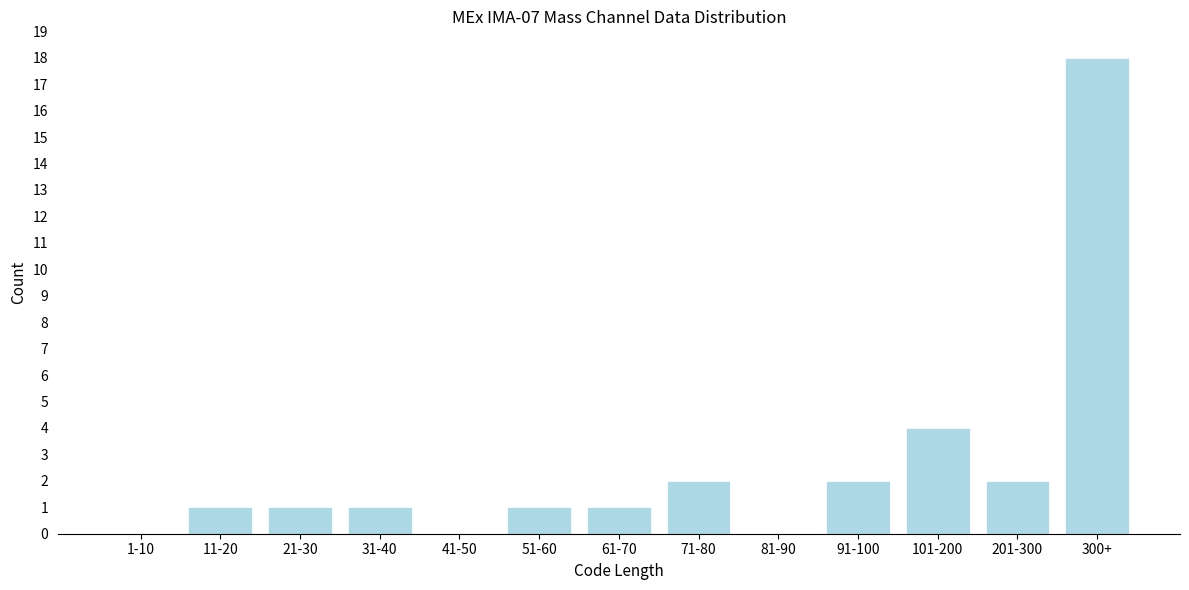

Reading left to right, what are all the values shown in this chart?

1-10=0	11-20=1	21-30=1	31-40=1	41-50=0	51-60=1	61-70=1	71-80=2	81-90=0	91-100=2	101-200=4	201-300=2	300+=18